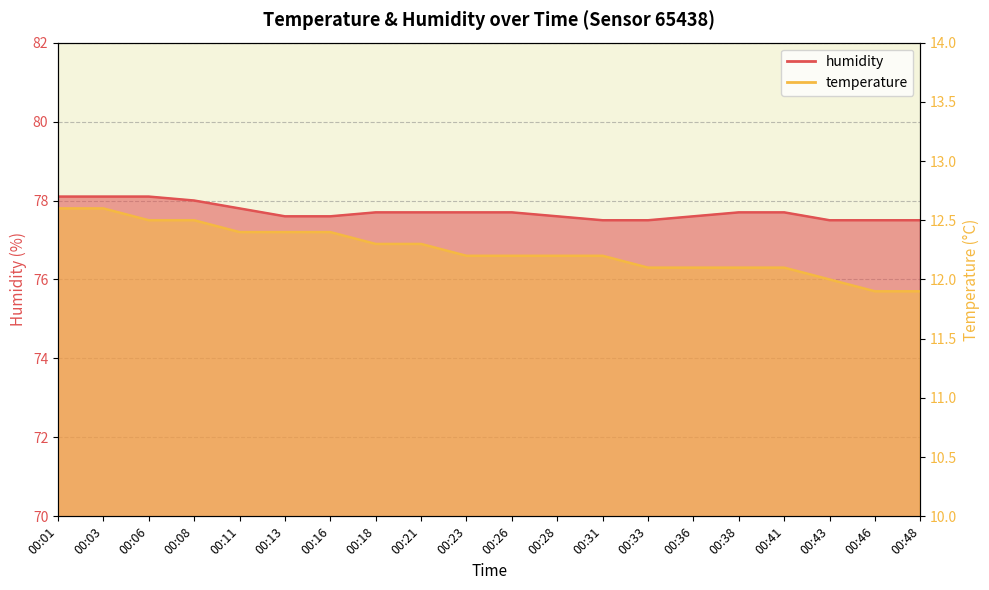

Between 00:11 and 00:41, which series saw the biggest shift?

temperature